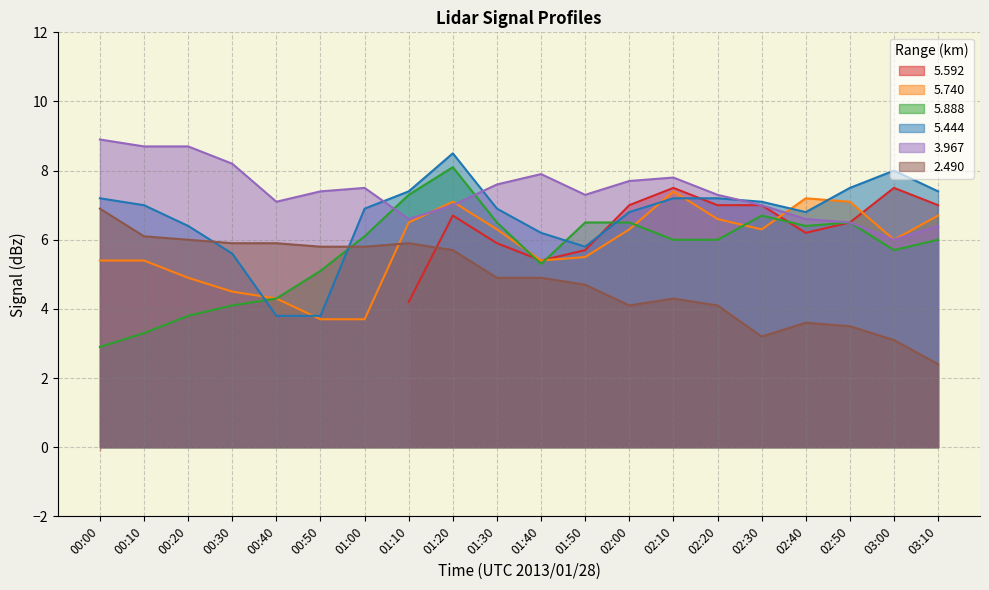

What is the highest value of the 3.967 series?

8.9